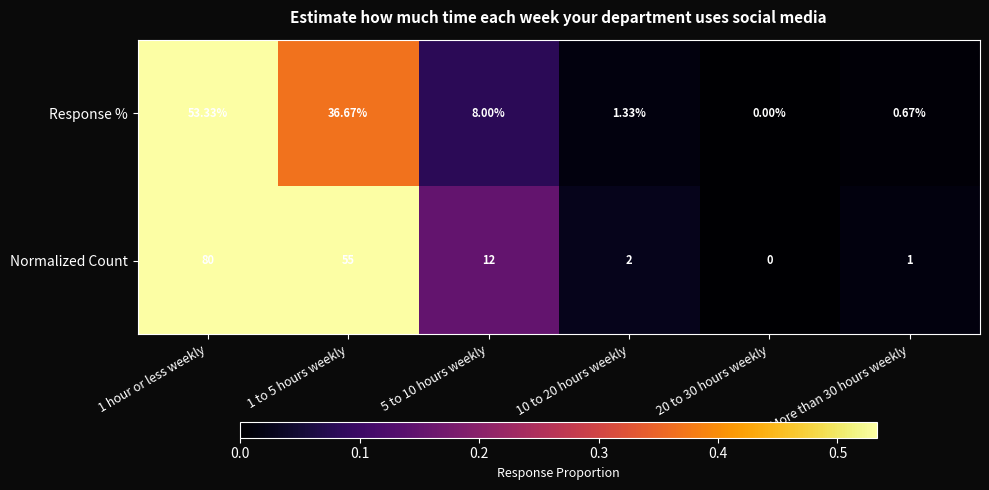

Between 1 hour or less weekly and 1 to 5 hours weekly, which series saw the biggest shift?

Normalized Count